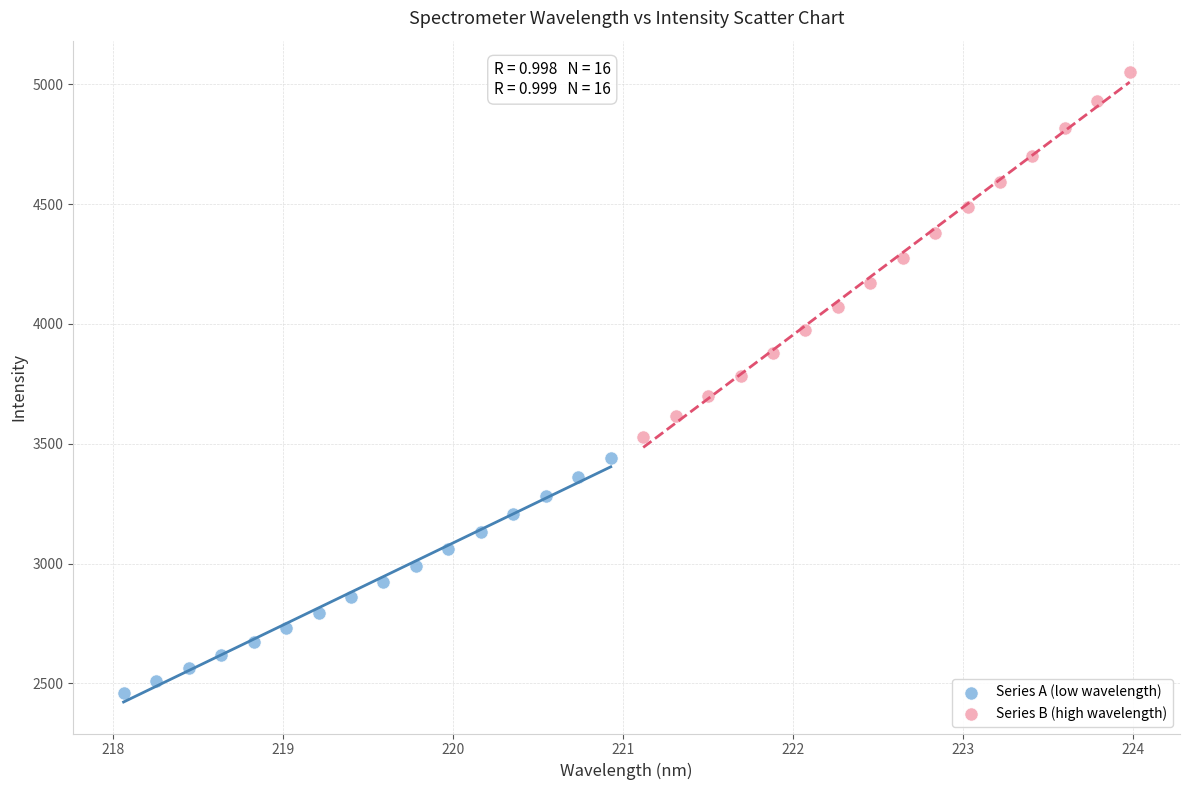

Which series contains the lowest Y value?

Series A (low wavelength)